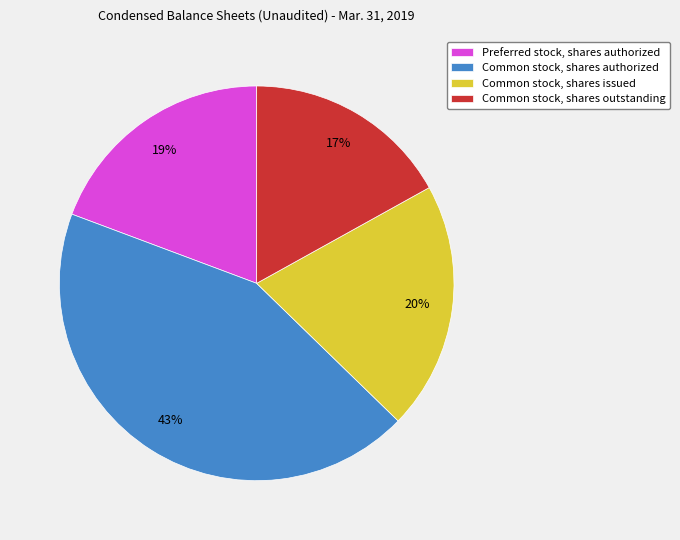

Is there a majority slice in this chart?

No